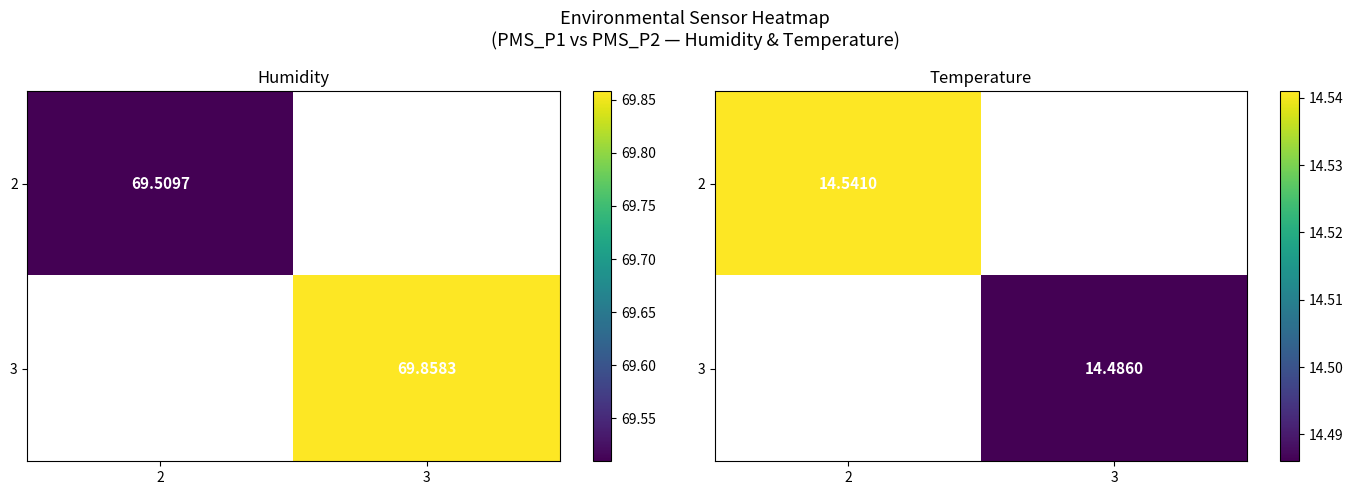

How many series are shown in this chart?

2